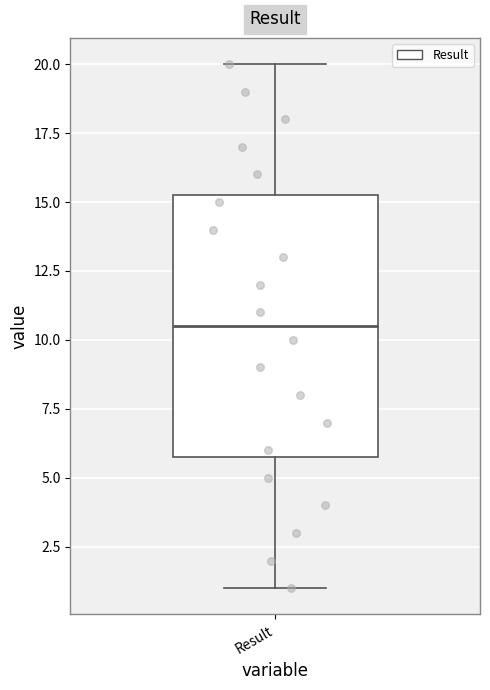

Where does the upper whisker of the box for Result end on the y-axis? The values are not printed on the chart, so give them approximately, as read against the axis.

20.0